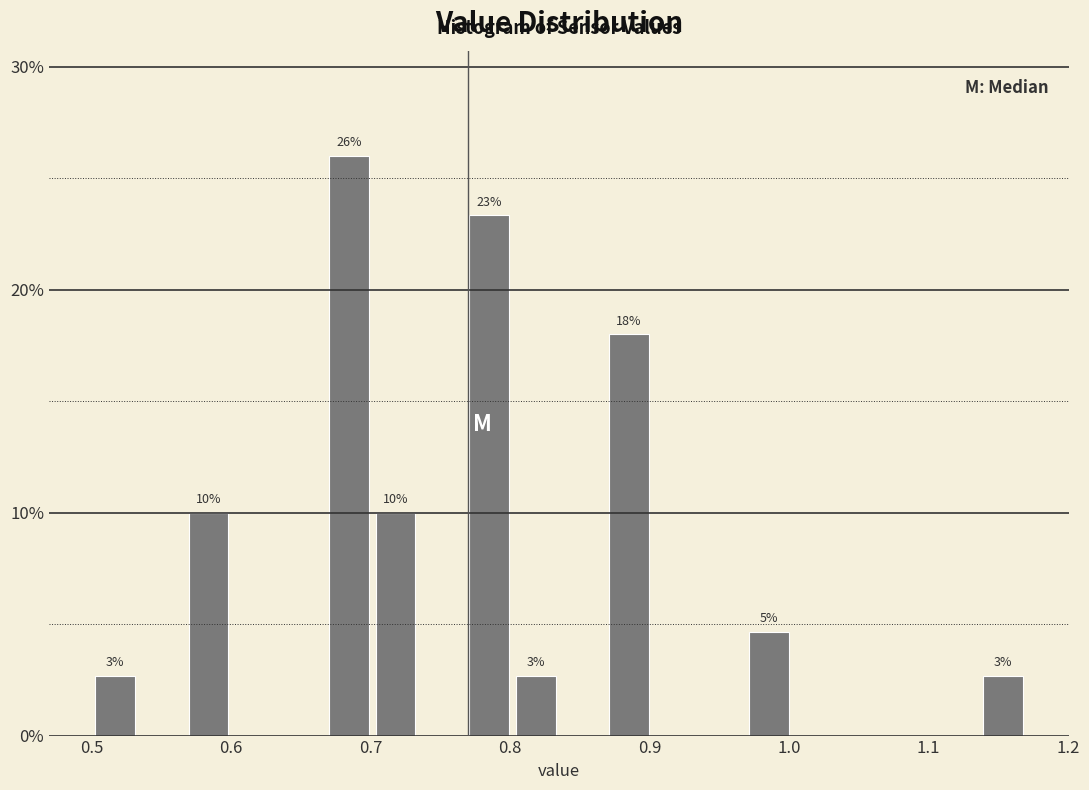

Around what value on the x-axis is the tallest bar? Give the approximate position of its centre, as read against the axis.

0.68